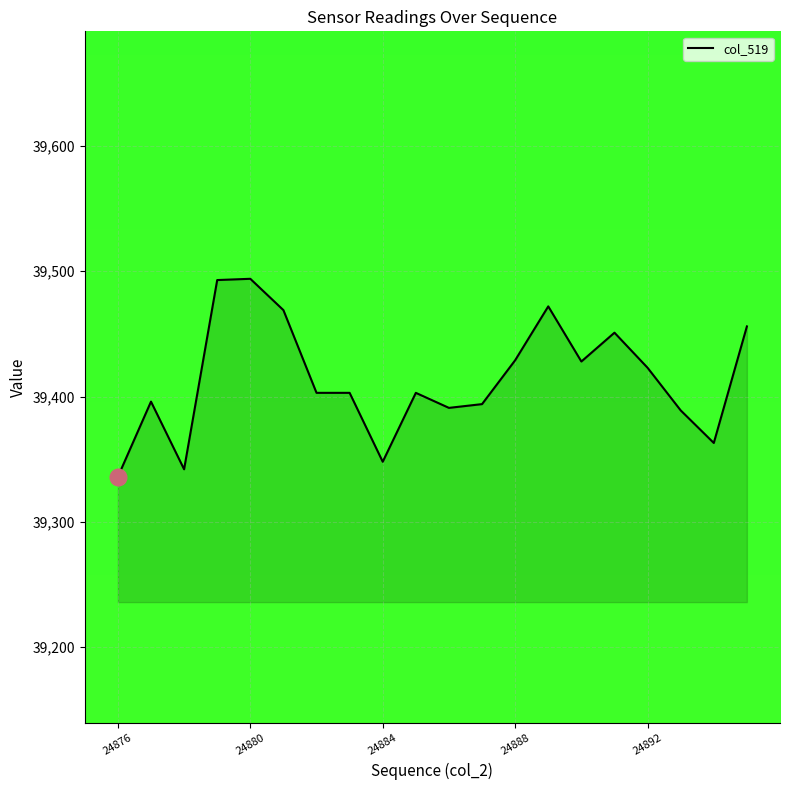

True or false: the data has more than 1 interior local peaks.

True